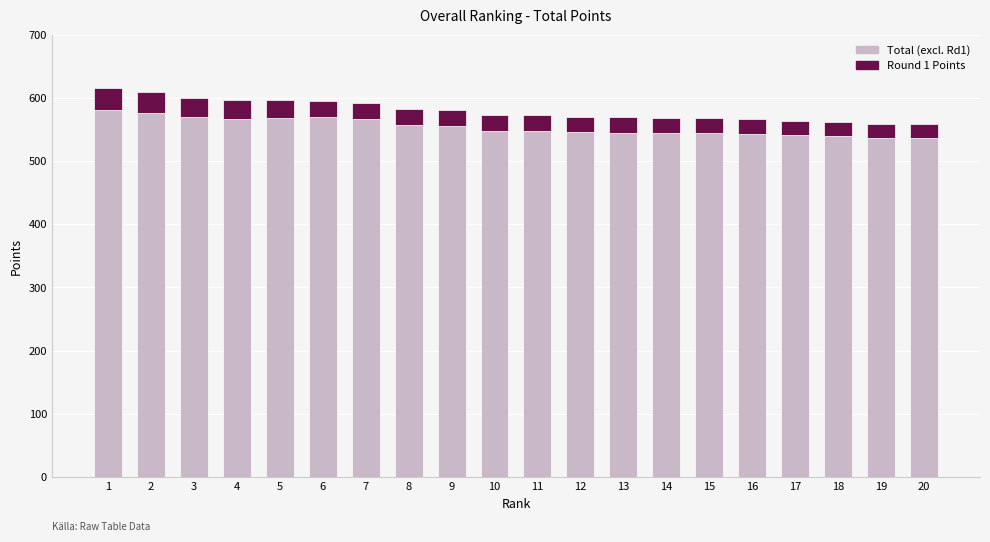

True or false: Total (excl. Rd1) has a value of 866 at 14.

False